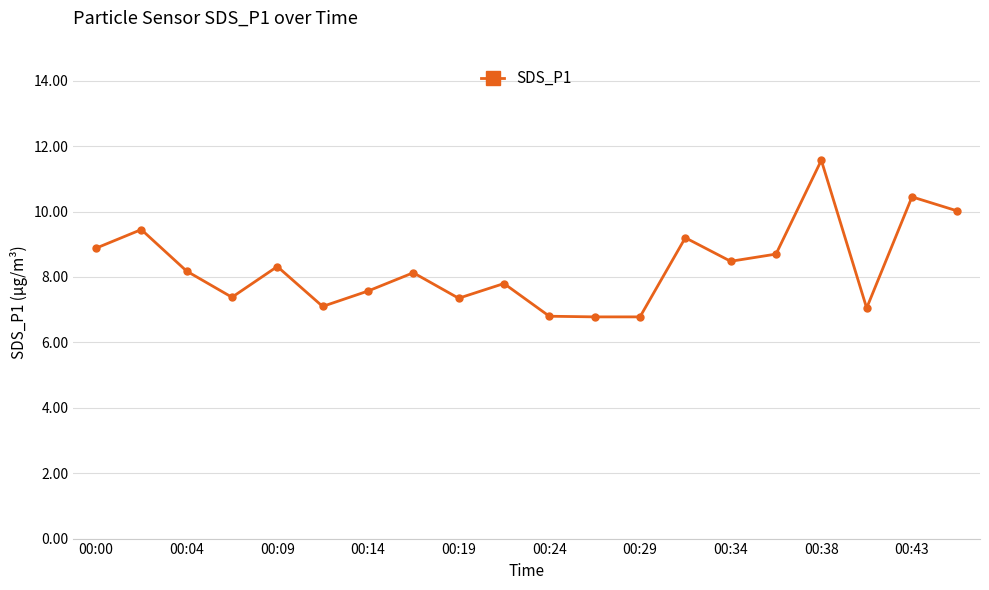

What is the sum of all values?

166.0